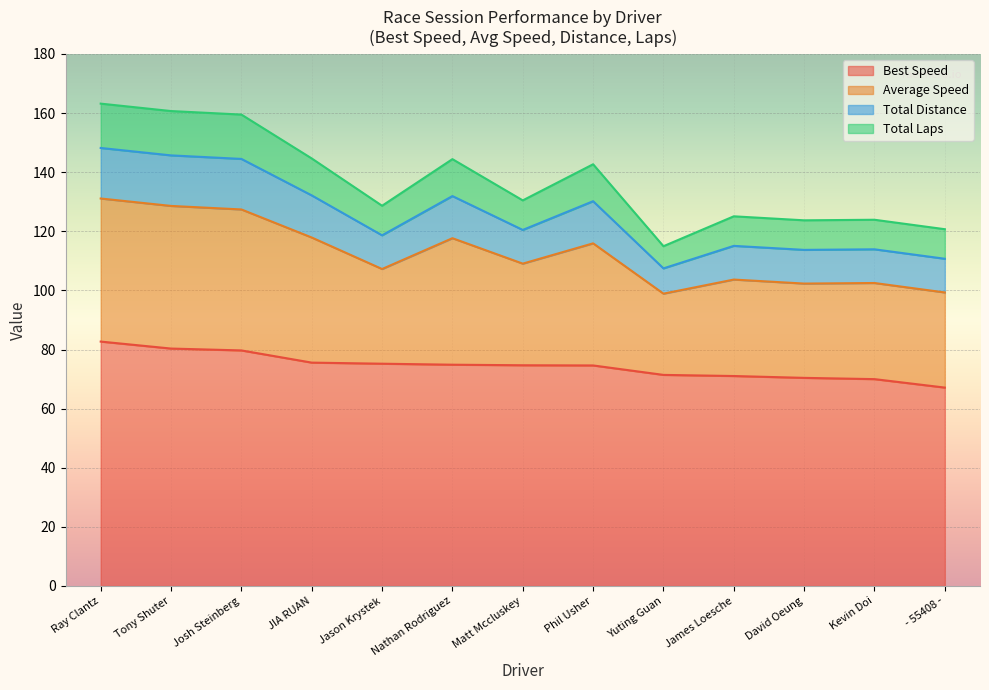

True or false: Best Lap time and Total Laps cross at least once.

False